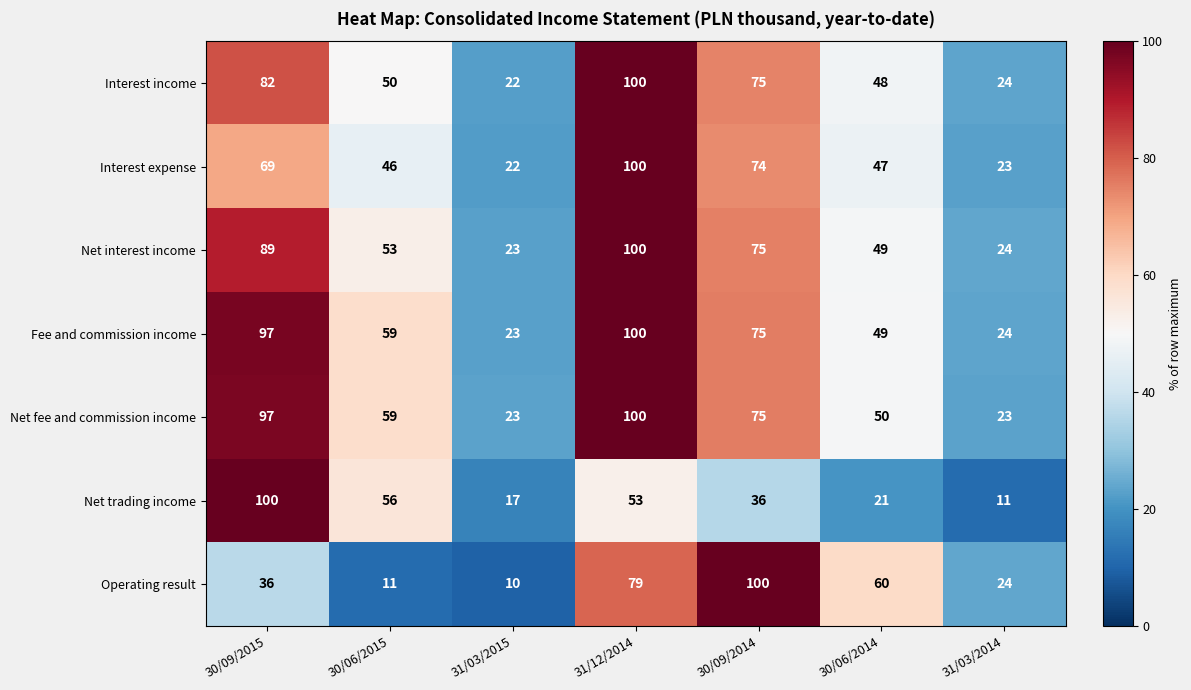

At which label is Net fee and commission income closest to 61?

30/06/2015